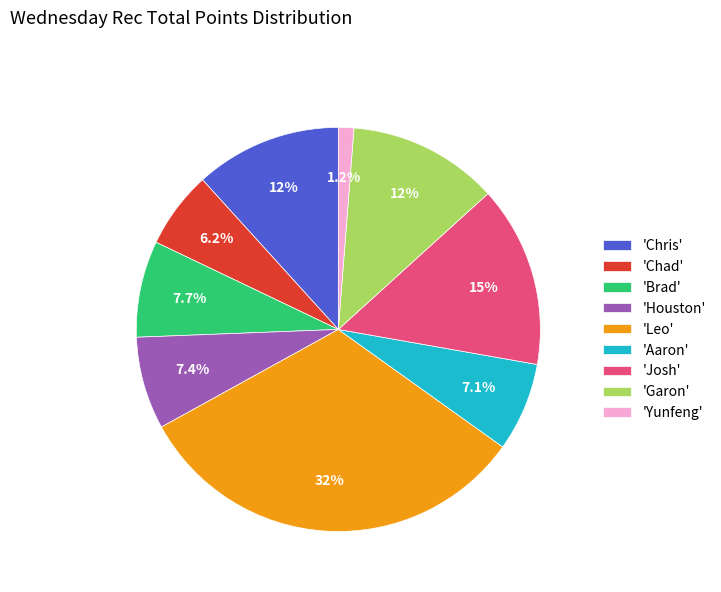

What percentage do 'Brad' and 'Leo' together represent?

39.8%